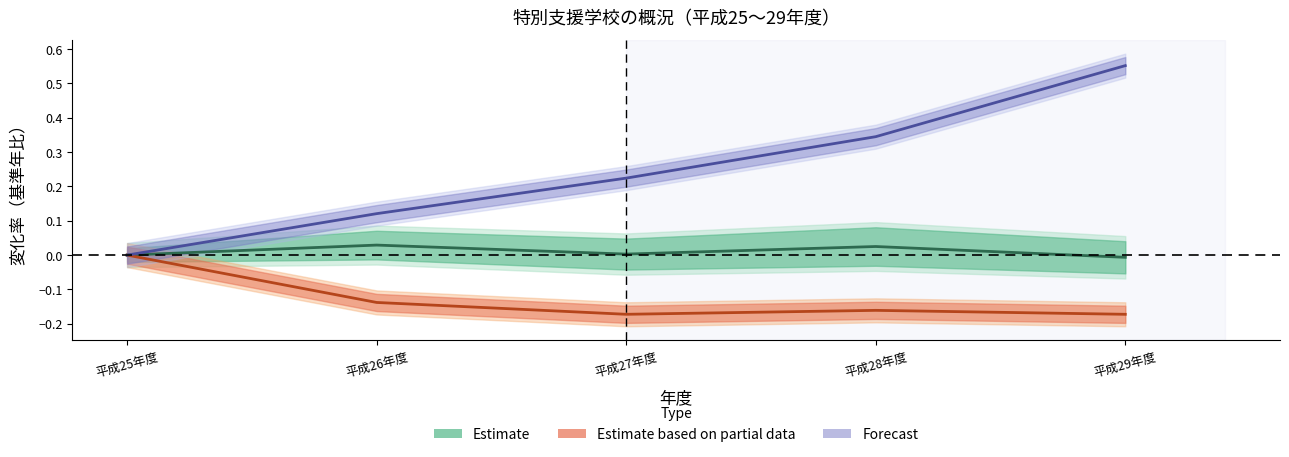

Where does the 児童生徒数・教員数（Estimate） series first go above 0?

平成26年度